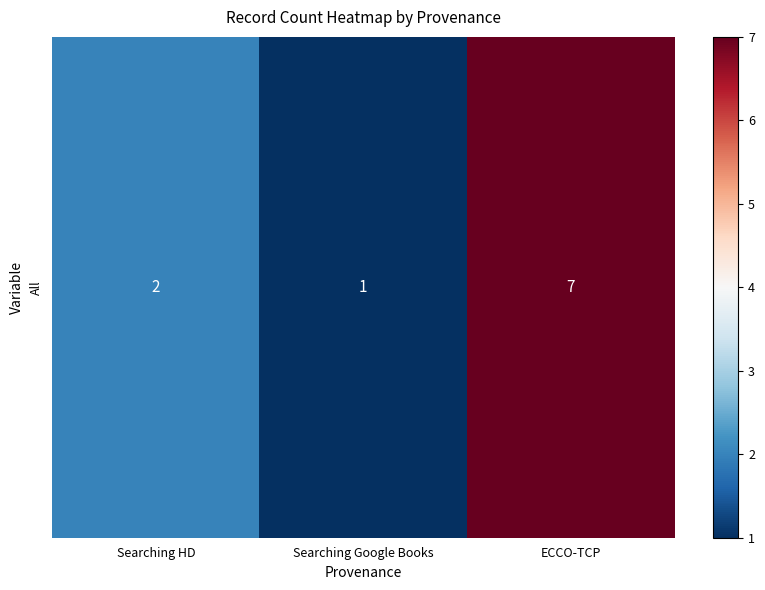

What is the change in value from Searching HD to ECCO-TCP?

+5